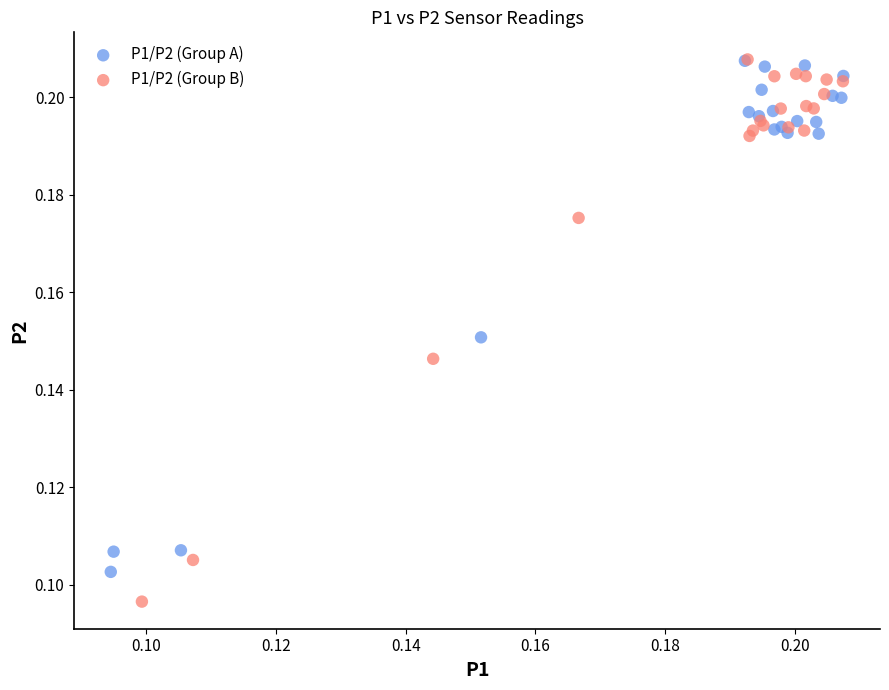

Which series reaches the minimum Y coordinate?

P1/P2 (Group B)